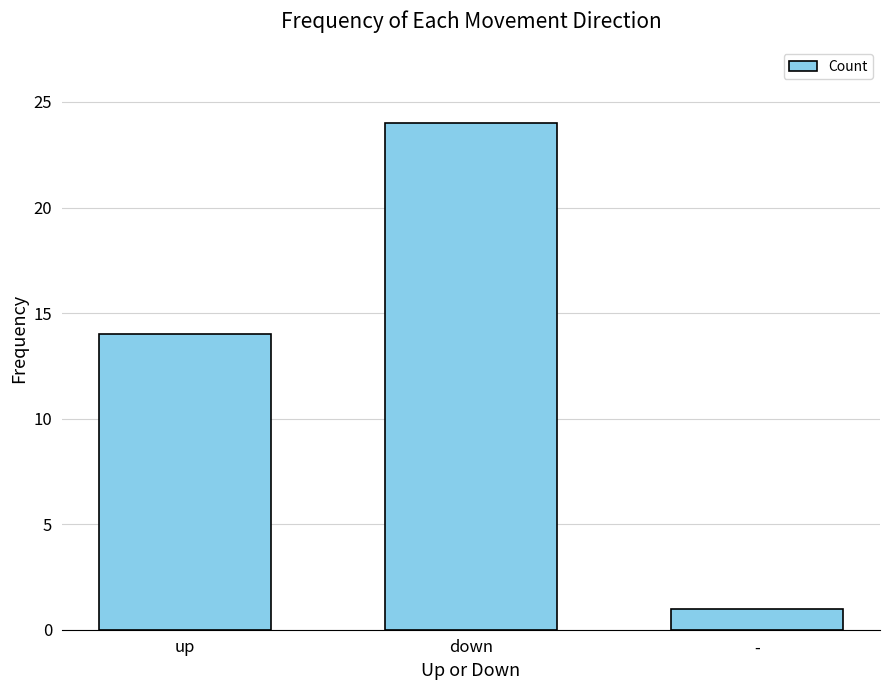

How many bars are there in total?

3